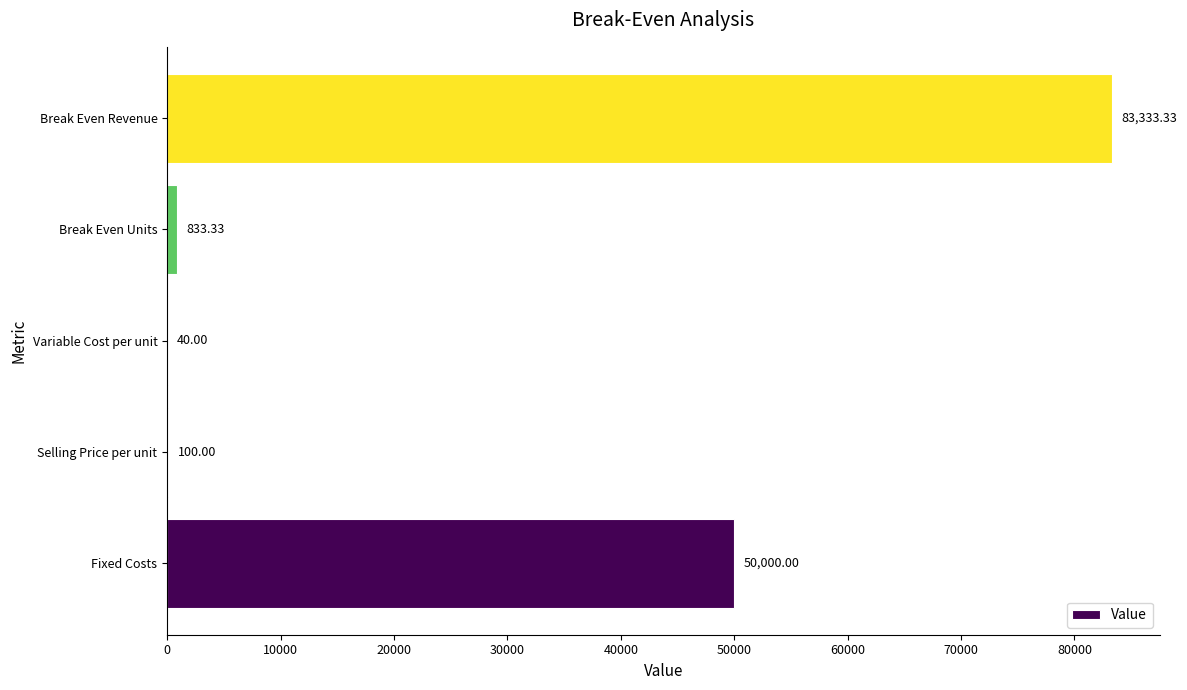

What is the change in value from Fixed Costs to Variable Cost per unit?

-49960.0